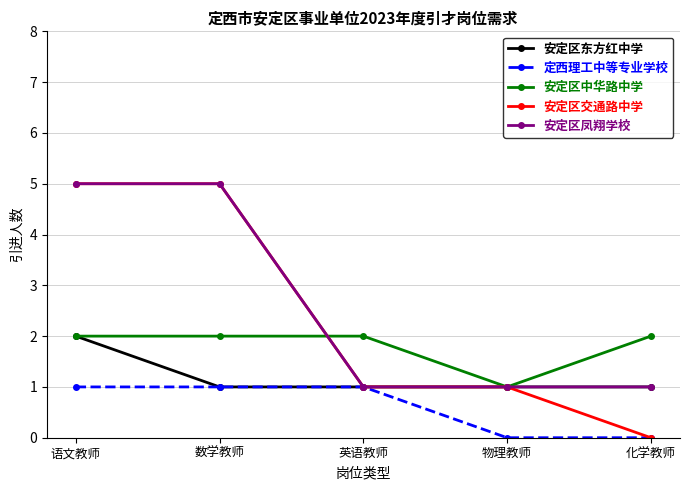

What position from the left is 英语教师?

3